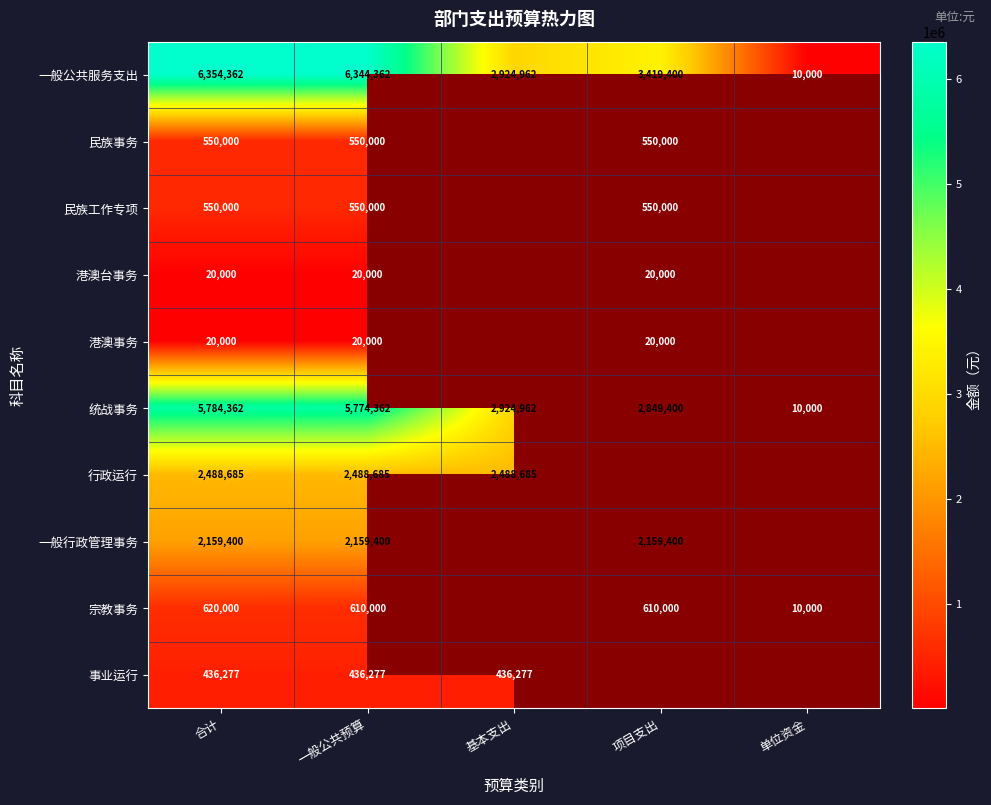

At which label does 一般公共服务支出 first exceed 3419400?

合计